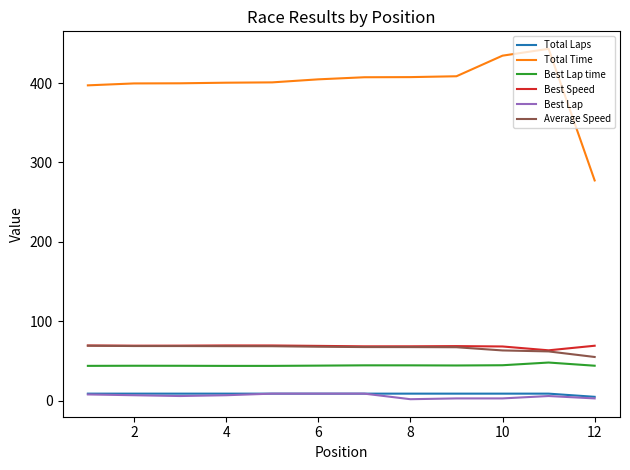

Which series has the largest range (max minus min)?

Total Time